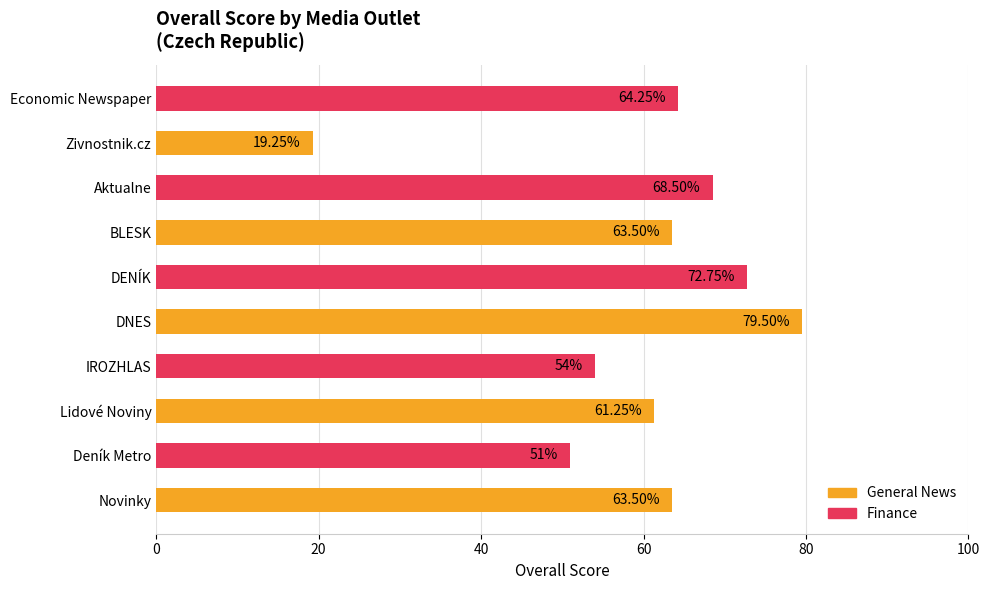

At which category does the chart reach its peak across all series?

DNES